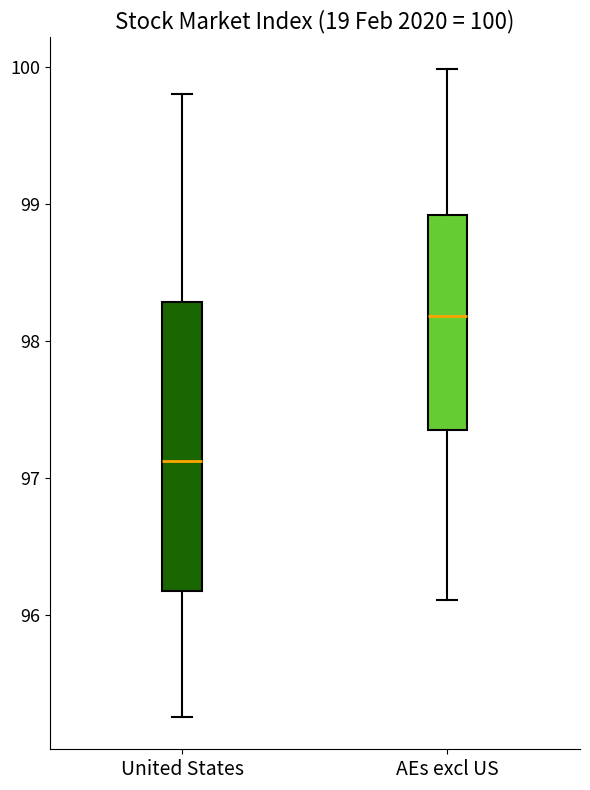

Which box has the lowest median line?

United States